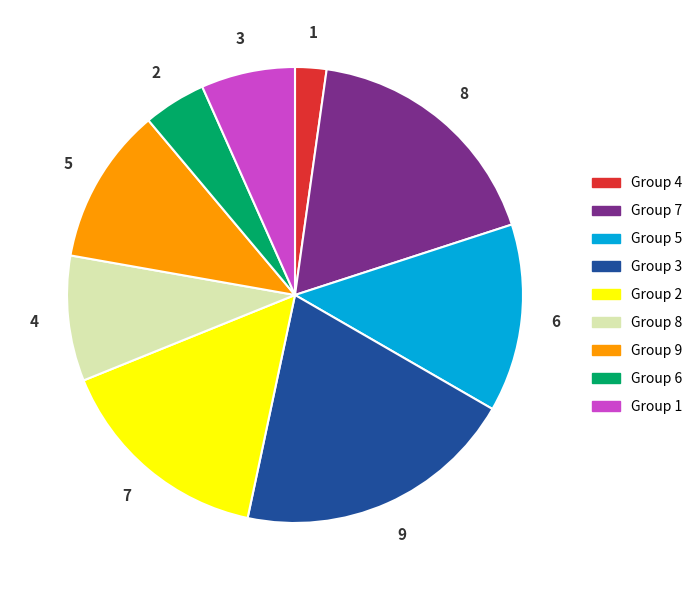

True or false: 9 accounts for 20% of the total.

True